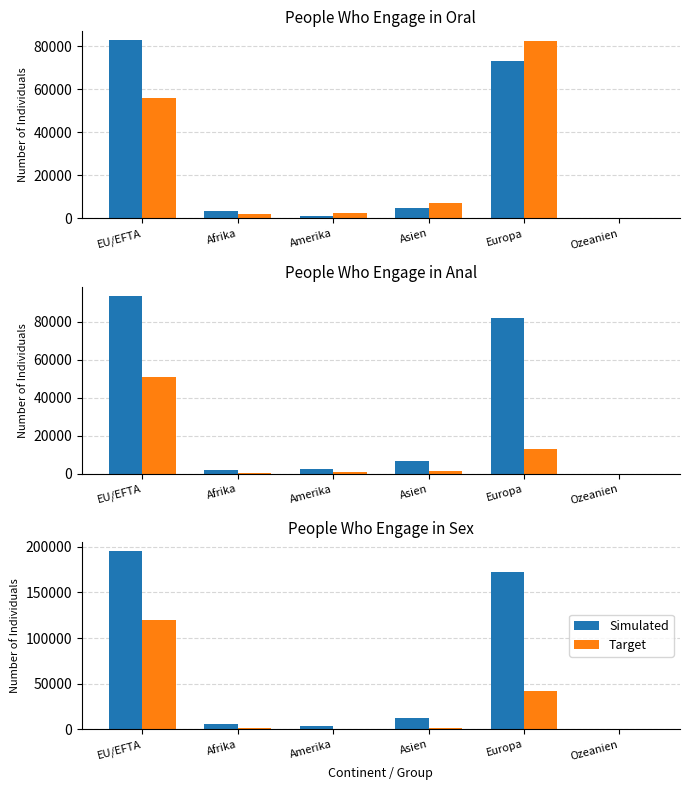

Which series has the largest range (max minus min)?

Simulated